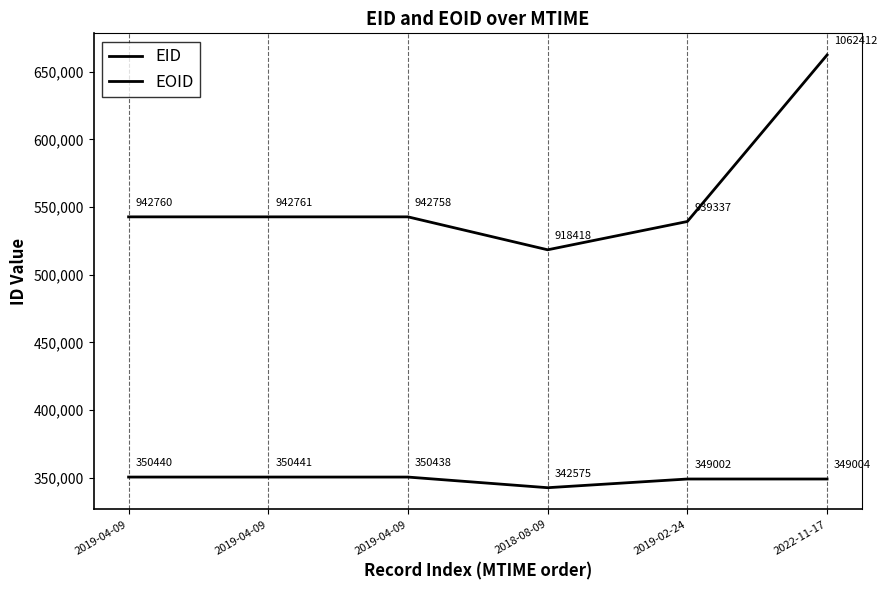

Does the chart have visible grid lines?

No